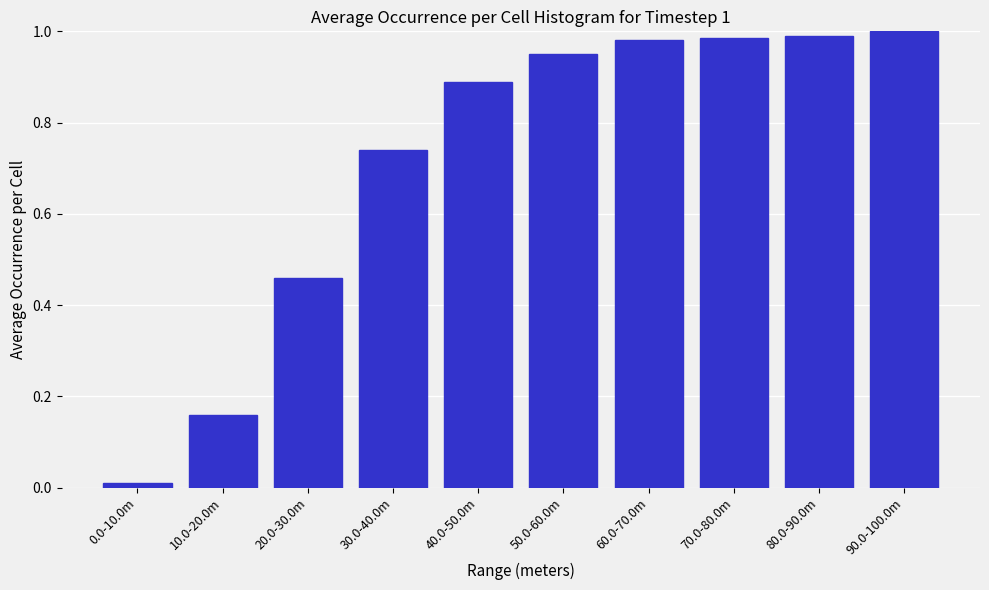

What is the difference between the second highest and second lowest values?

0.8